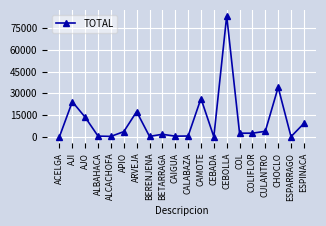

Where does the data first go above 2508?

AJI